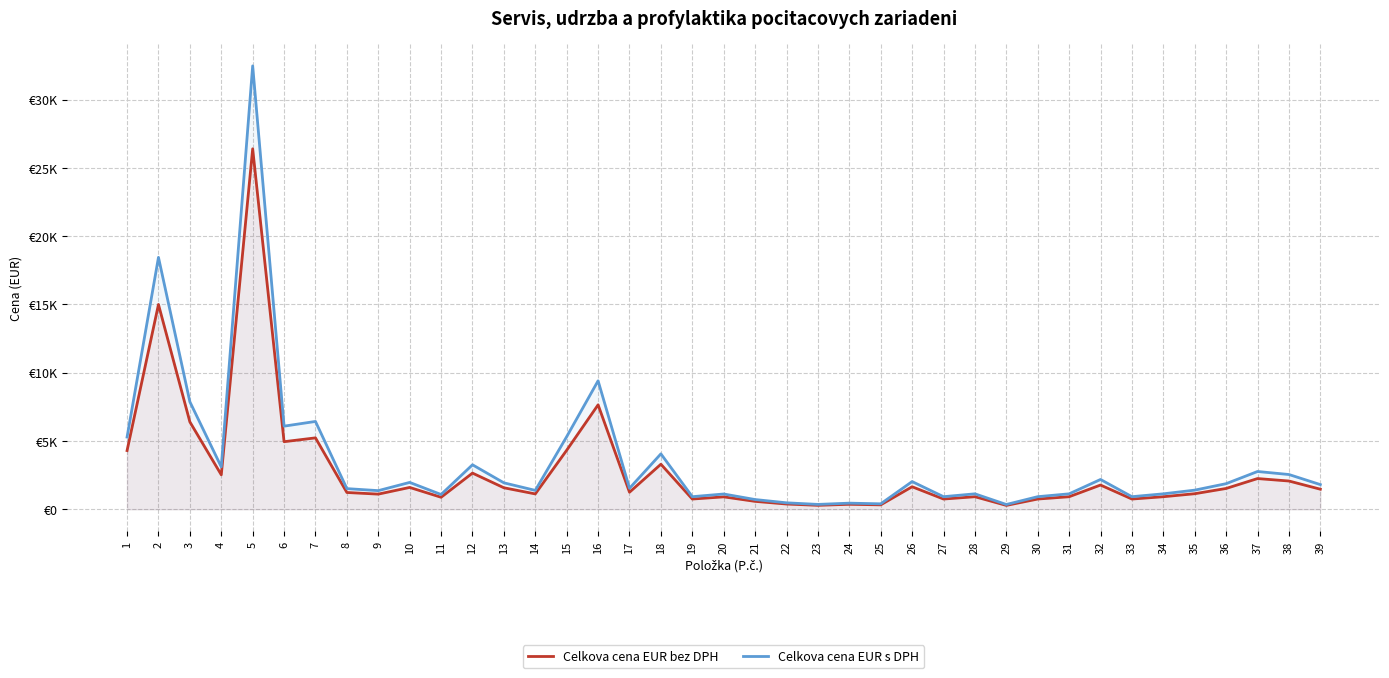

Is the value of Celkova cena EUR s DPH at 14 greater than the value of Celkova cena EUR bez DPH at 35?

Yes